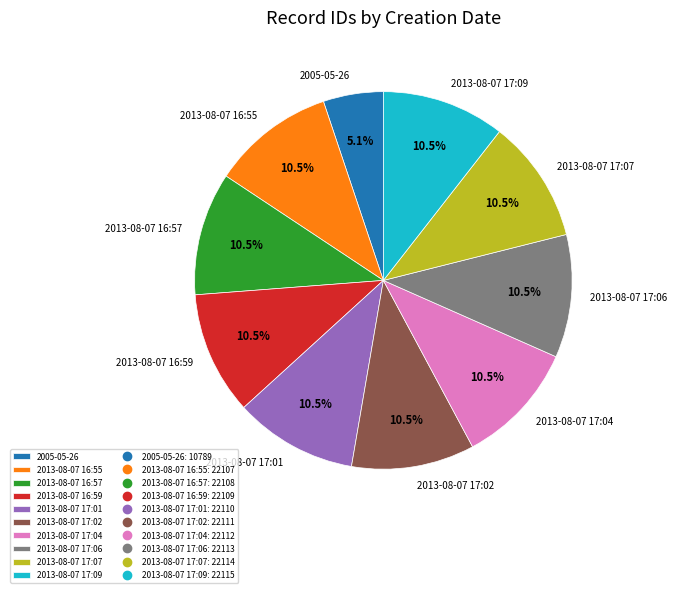

How many slices are in this pie chart?

10